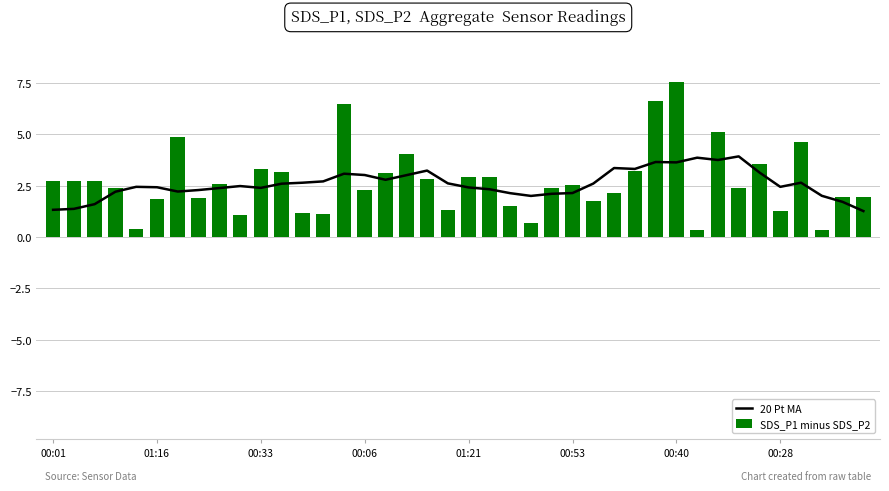

Which series has the largest total across all categories?

SDS_P1 minus SDS_P2